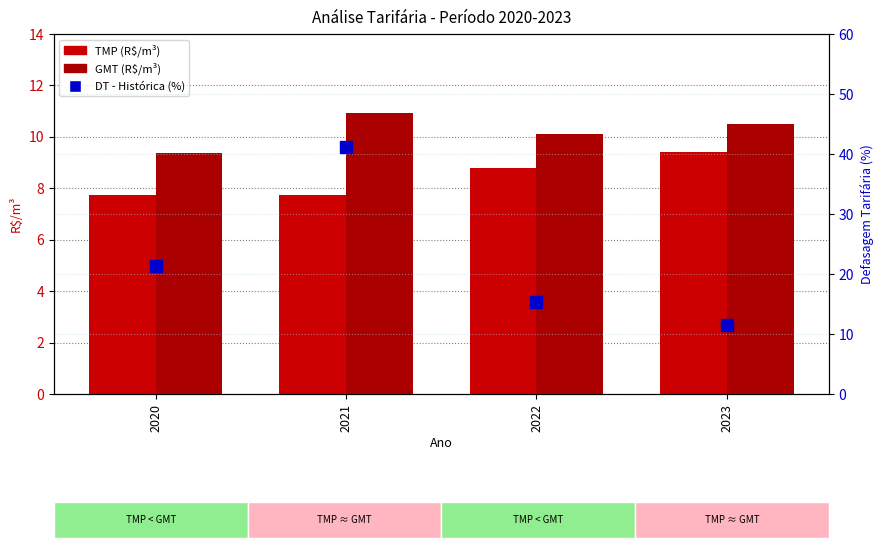

What is the smallest value displayed?

7.7